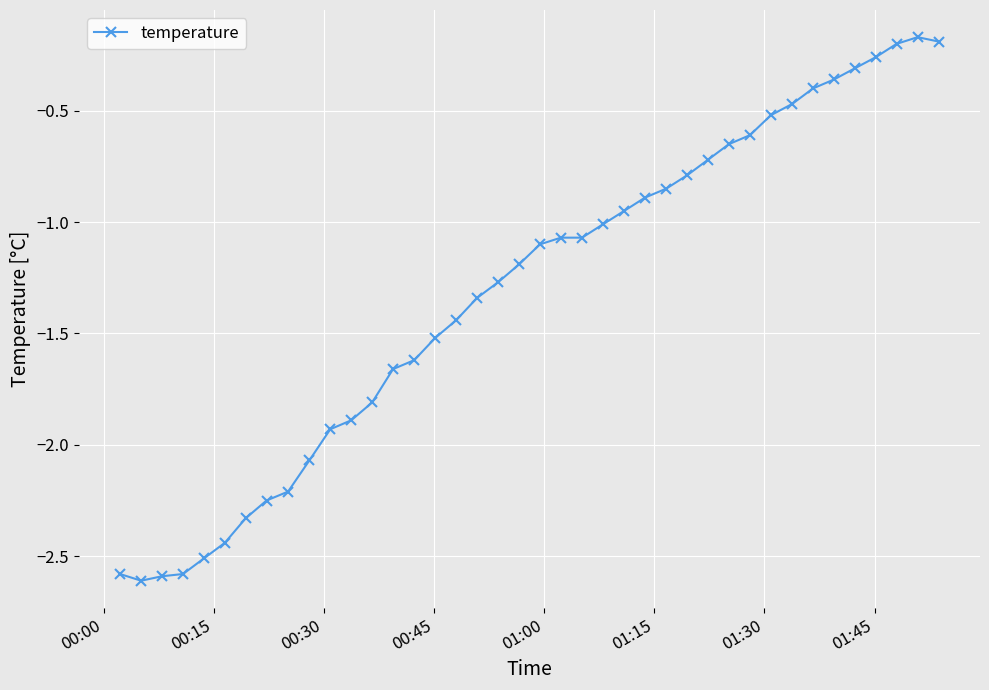

What is the smallest value displayed?

-2.6